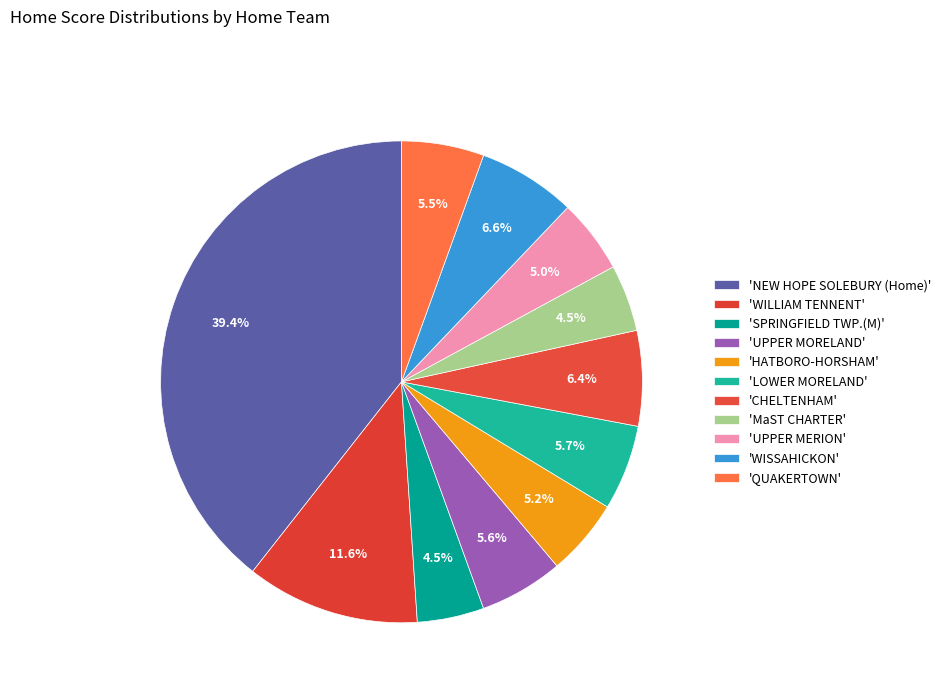

How many slices are in this pie chart?

11